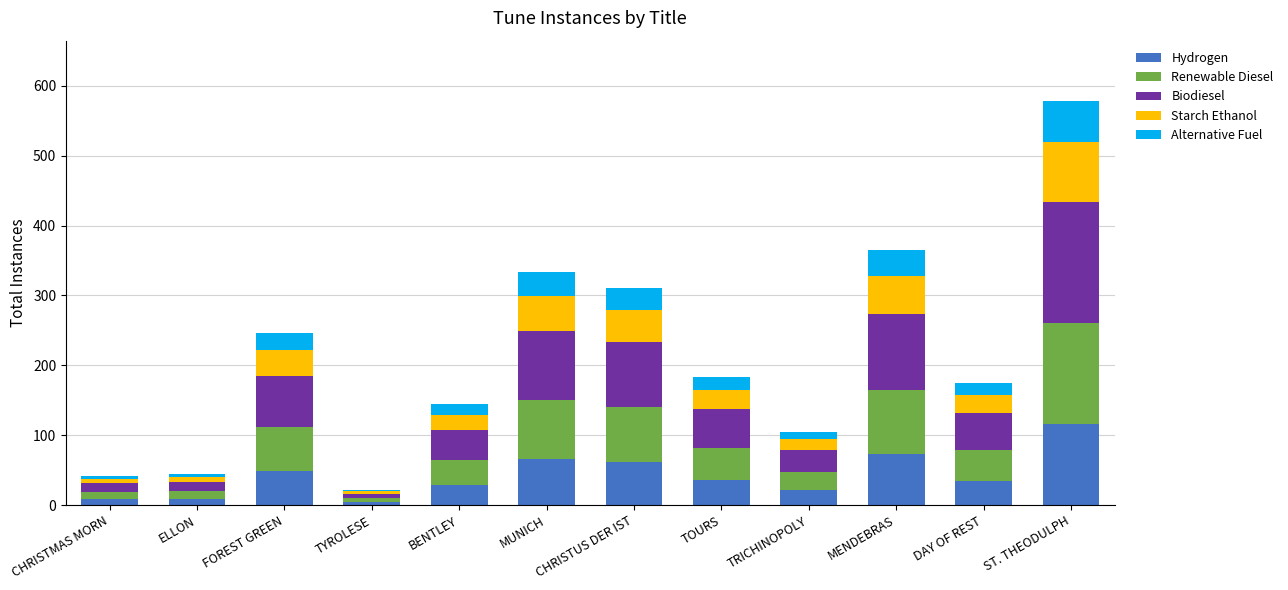

At which category is the sum across all series the highest?

ST. THEODULPH